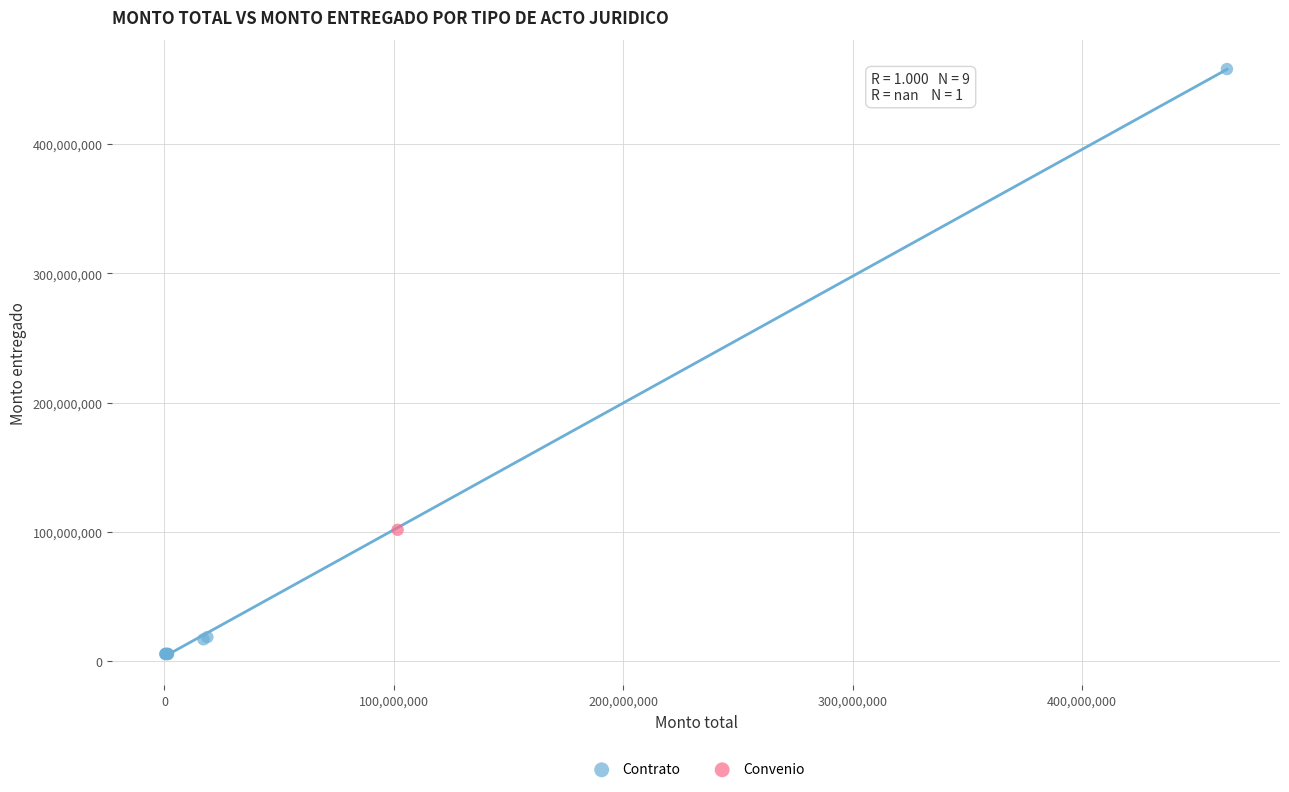

What are all the series names shown in the legend?

Contrato, Convenio